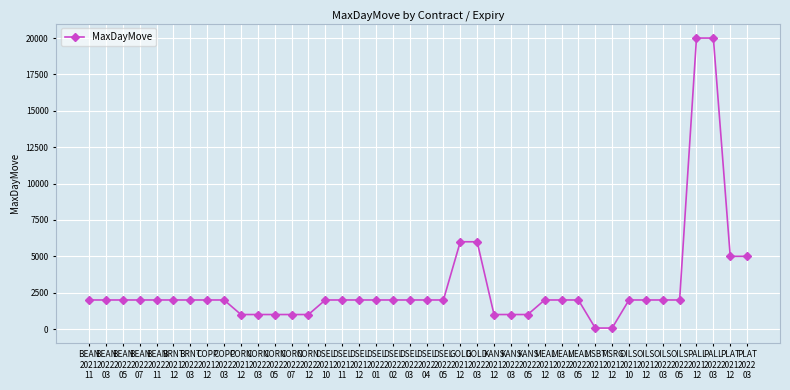

What is the value of the 12th point from the left?

1000